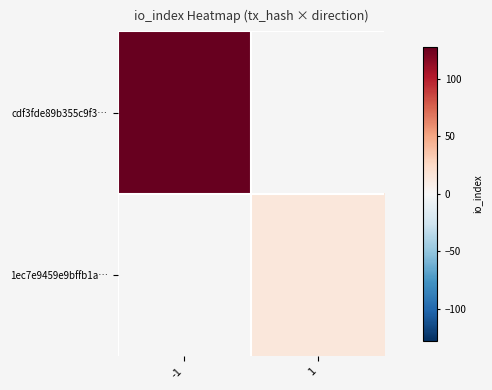

How many series are shown in this chart?

2